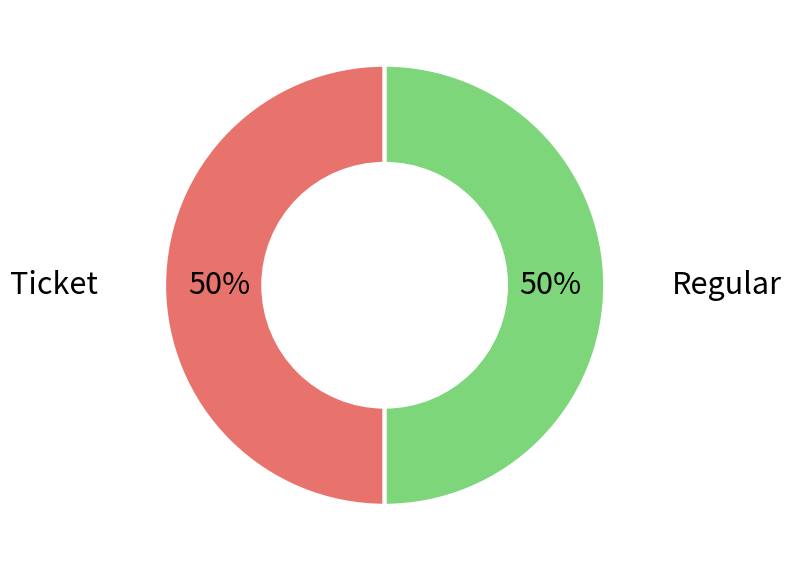

To the nearest percent, what is the average slice percentage?

50%